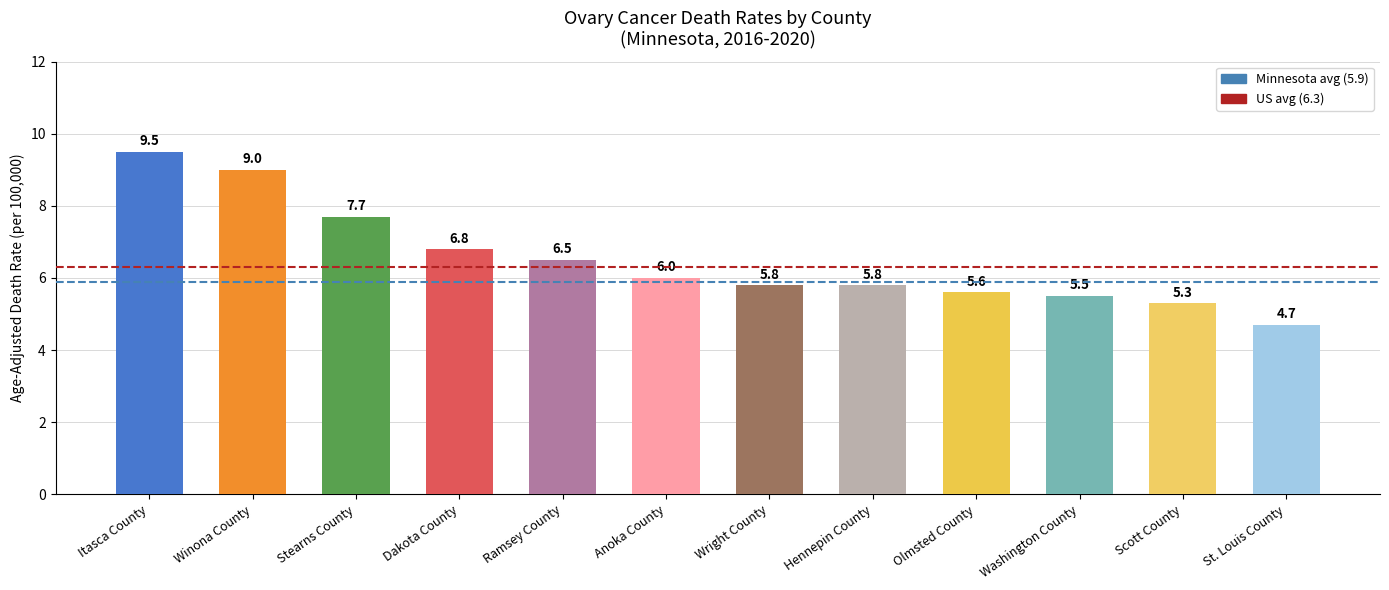

At which category does the chart reach its minimum across all series?

St. Louis County